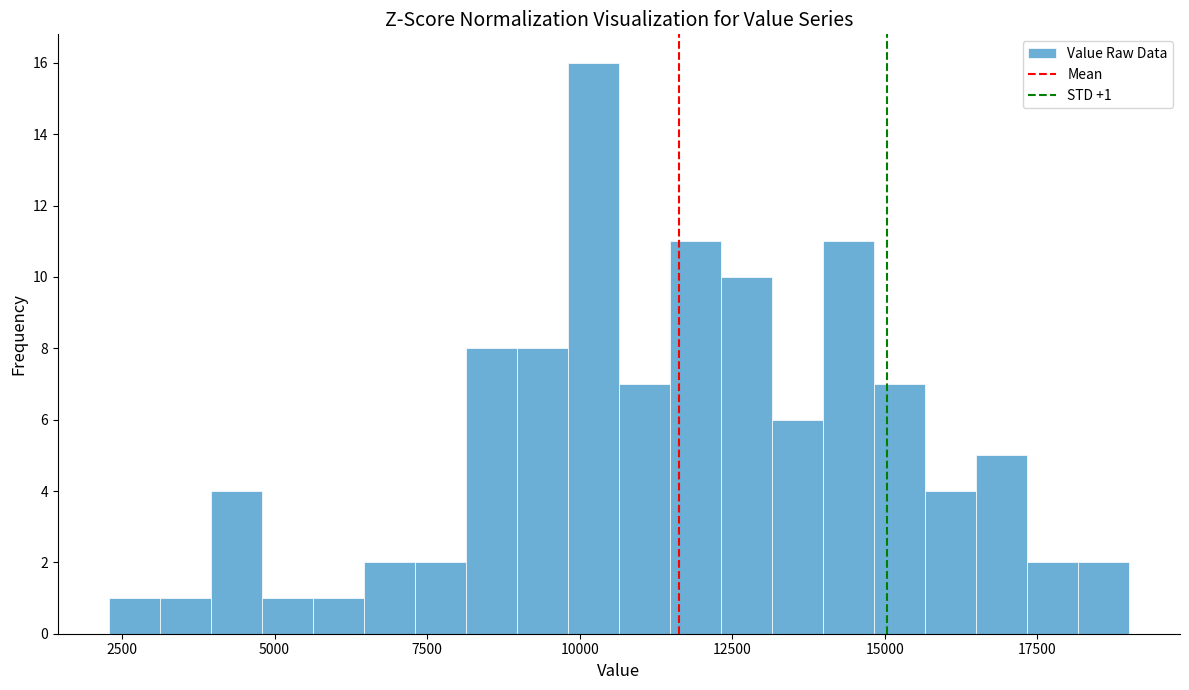

Around what value on the x-axis is the tallest bar? Give the approximate position of its centre, as read against the axis.

10000